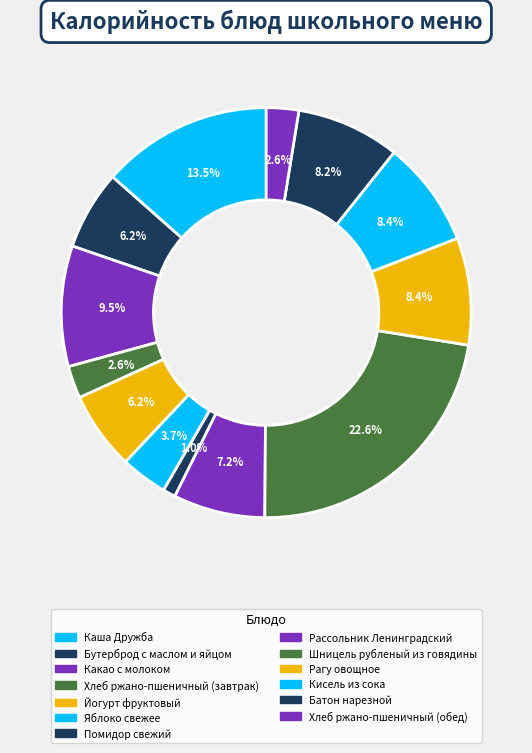

To the nearest percent, what is the average slice percentage?

8%